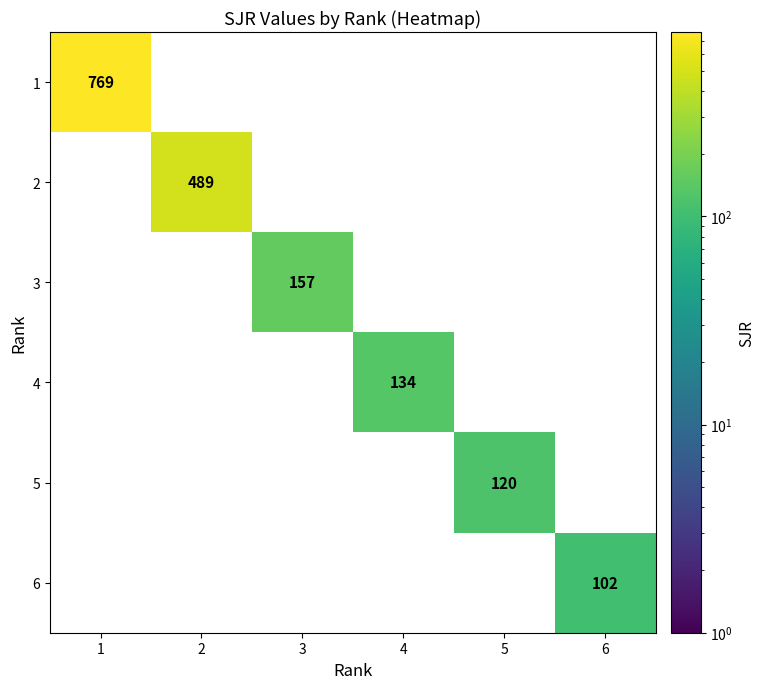

At which label does 6 reach its peak?

6